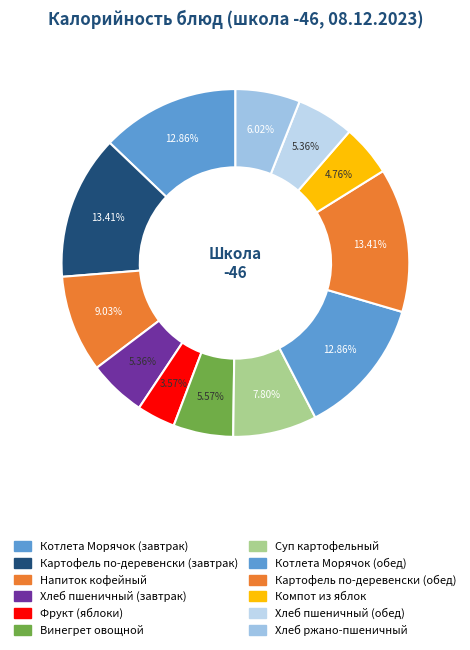

True or false: Суп картофельный accounts for 8% of the total.

True